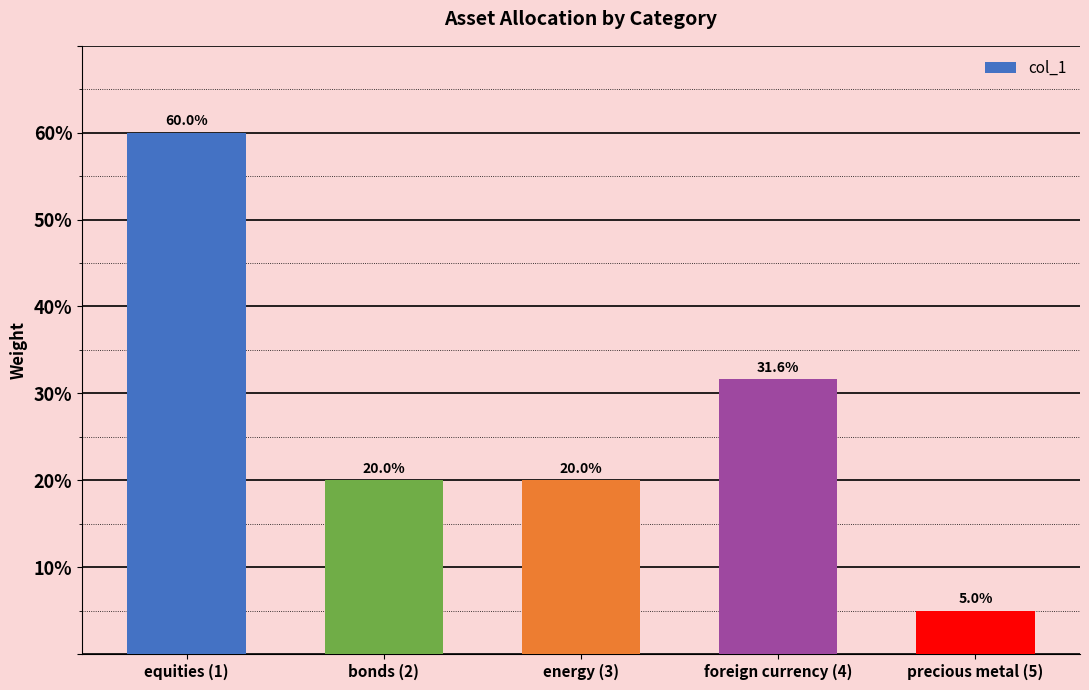

How many bars are there in total?

5